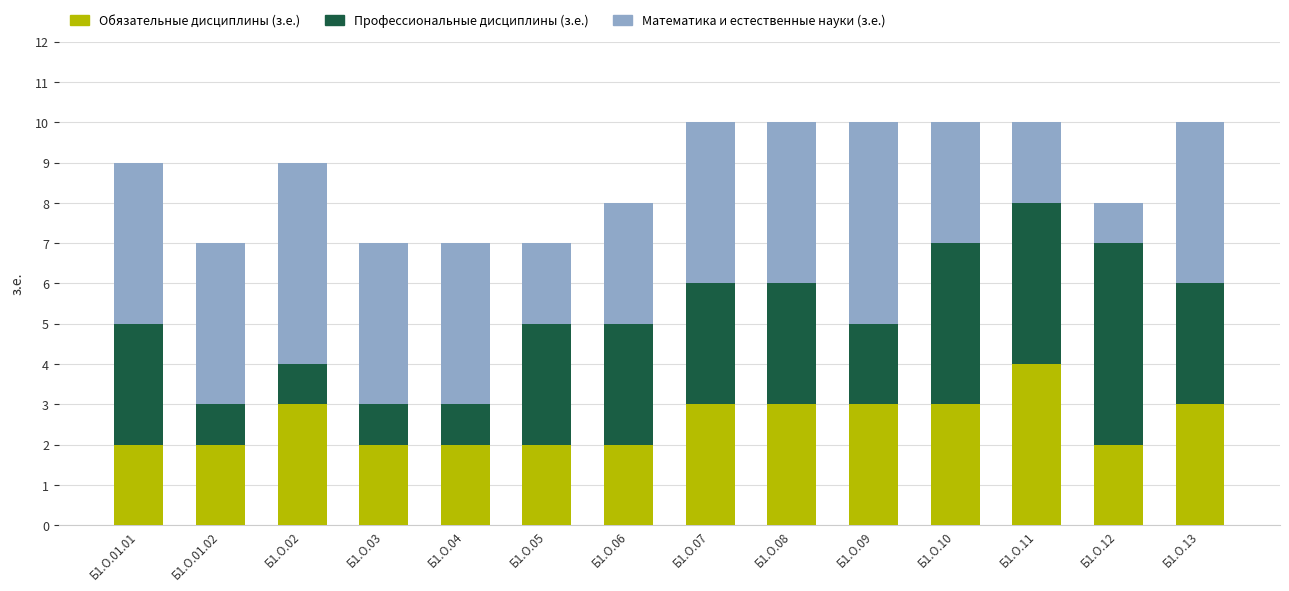

What is the highest value of the Обязательные дисциплины (з.е.) series?

4